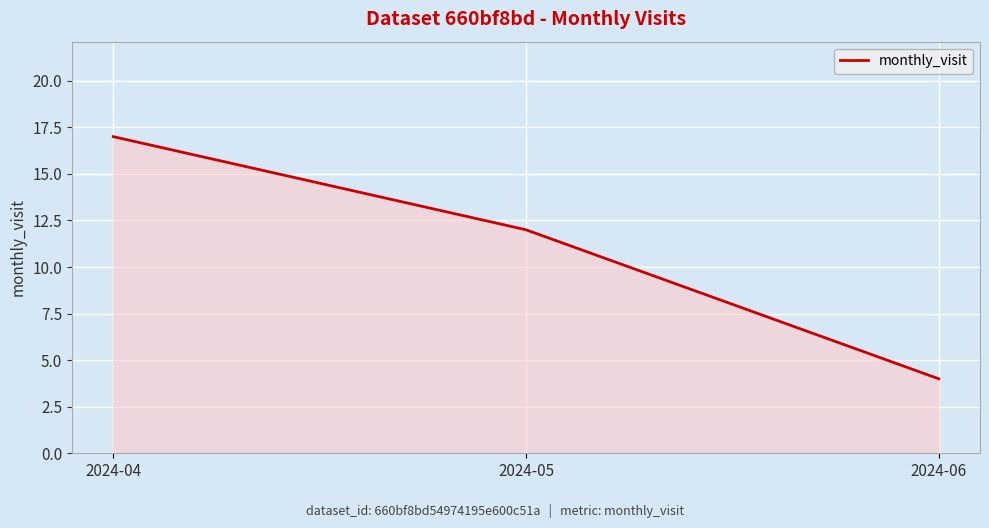

How many lines are shown in the chart?

1